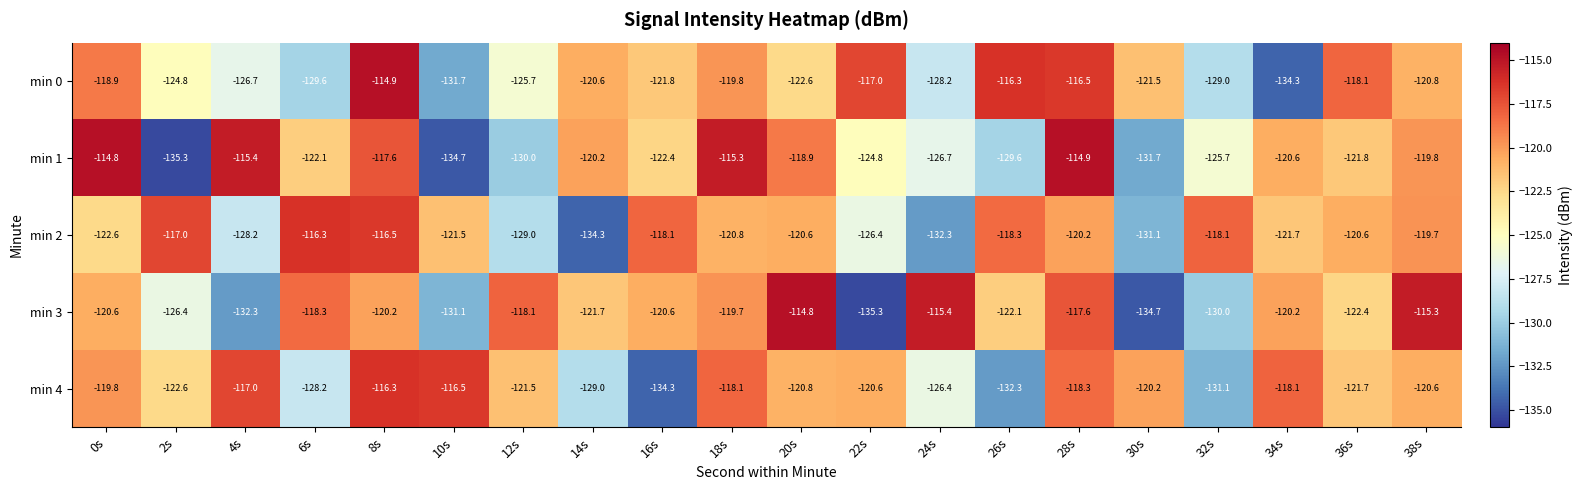

What is the difference between the maximum and minimum values in the min 0 series?

19.4